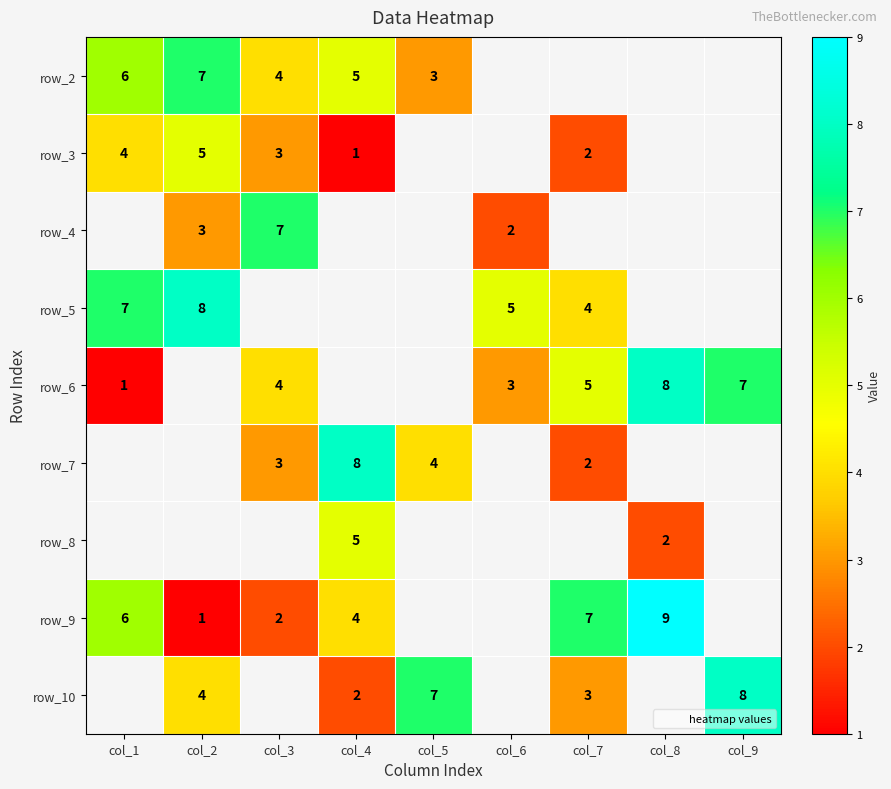

True or false: row_6 has a value of 2 at col_3.

False